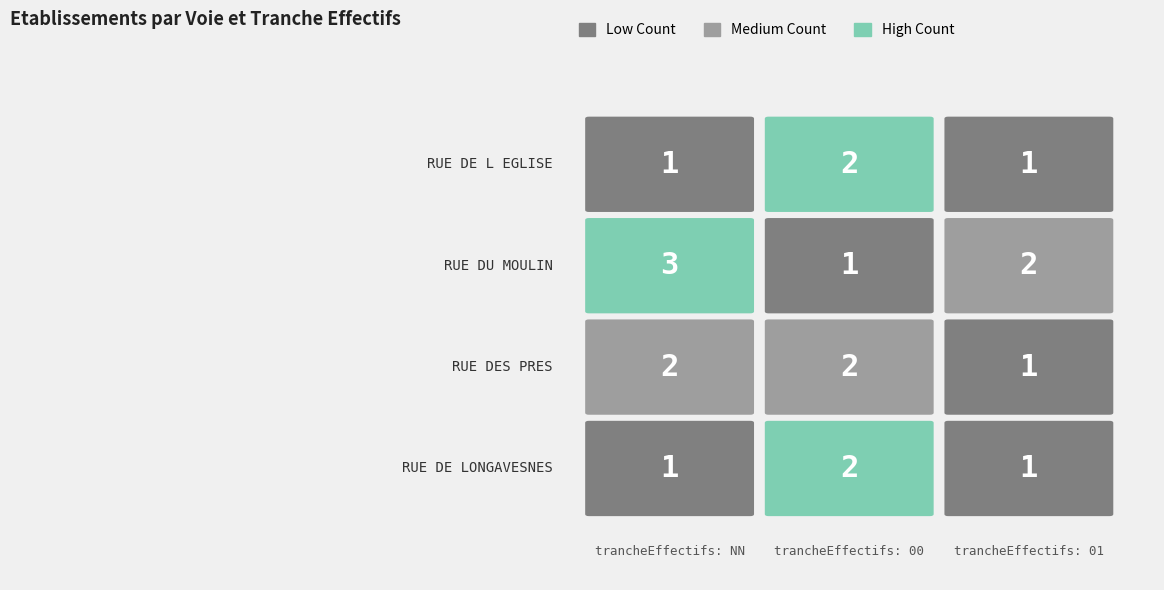

What is the highest value of the RUE DE L EGLISE series?

2